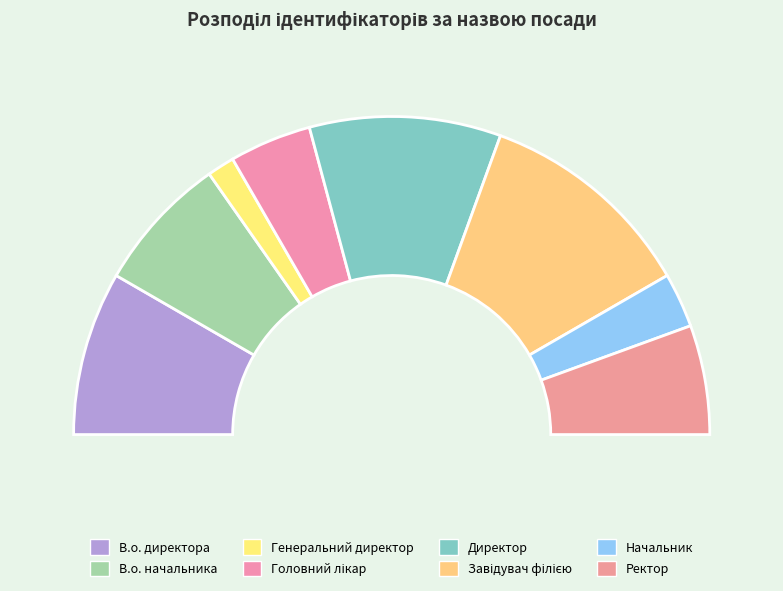

What is the largest slice in the pie chart?

Завідувач філією